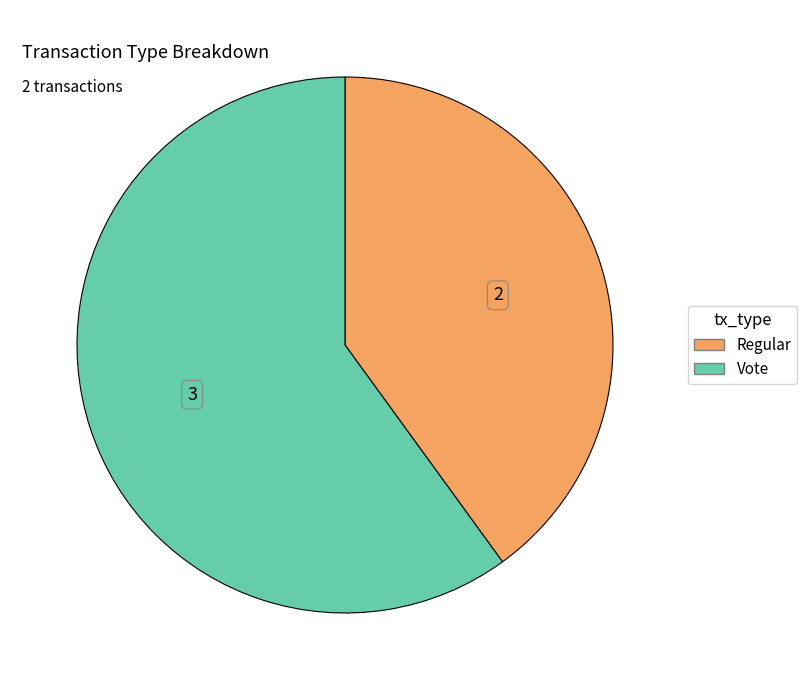

Which has a higher value, Vote or Regular?

Vote